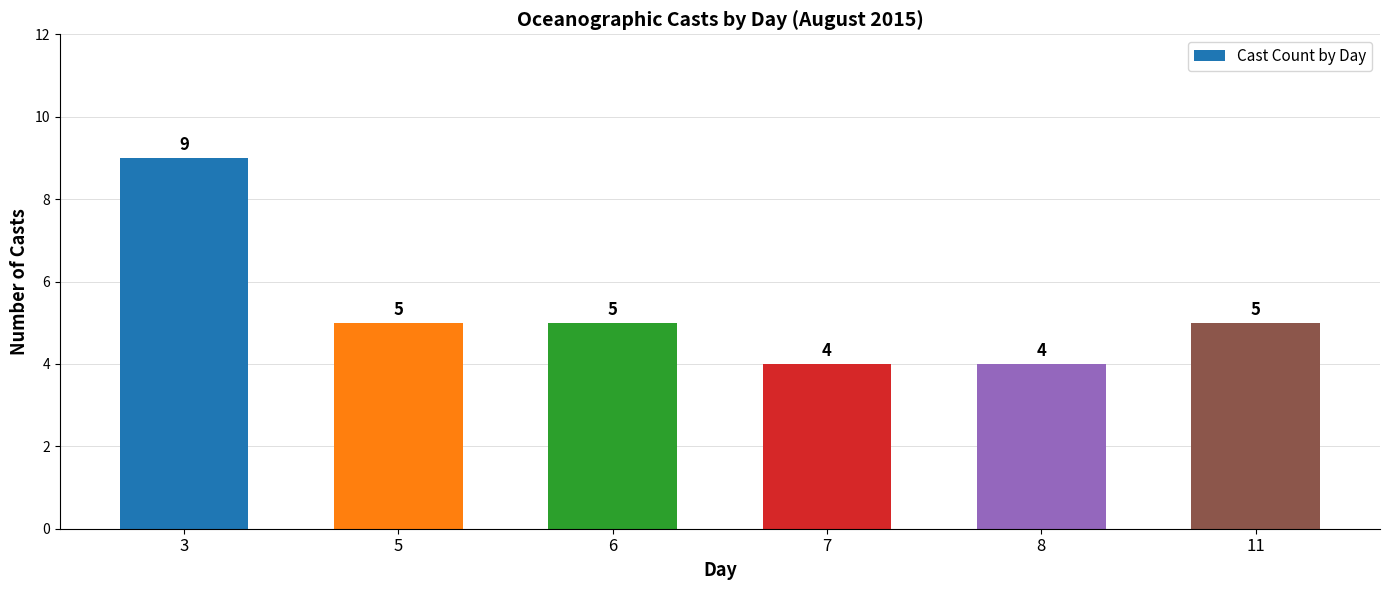

Count the values in the range 4 to 5.

5